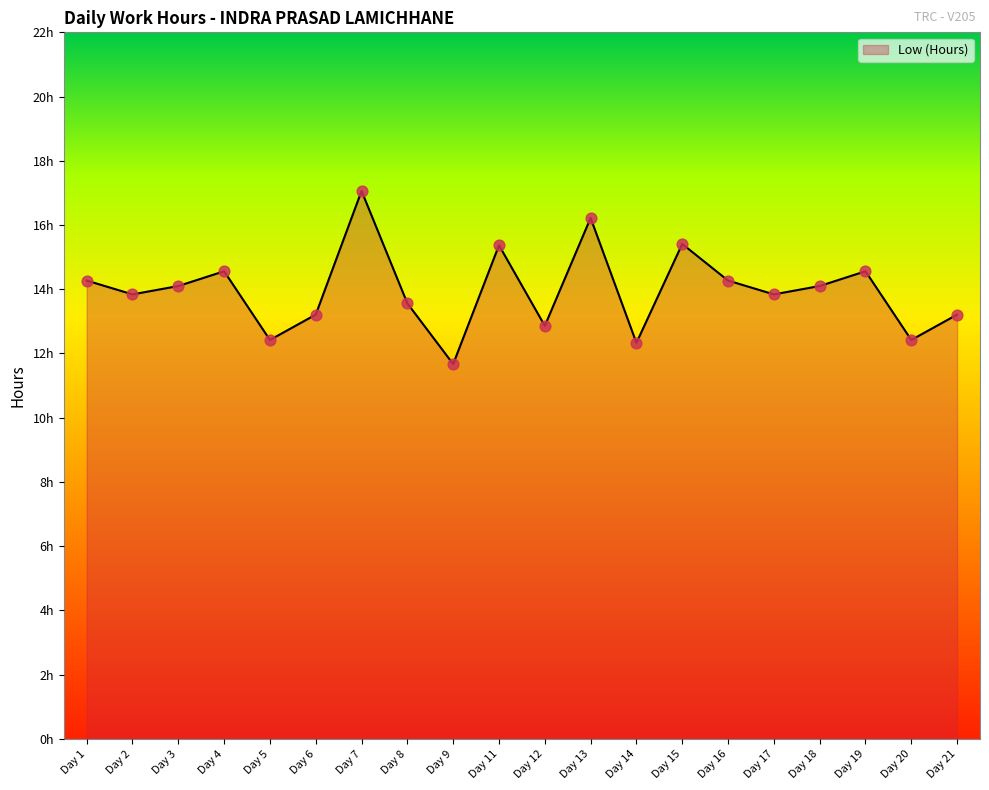

Does the chart have visible grid lines?

No